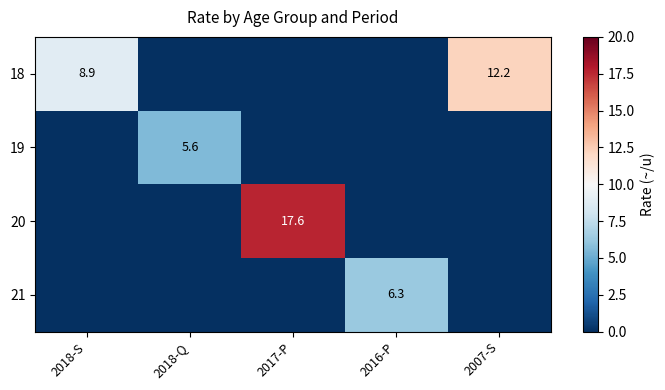

Count the number of data series in this chart.

4